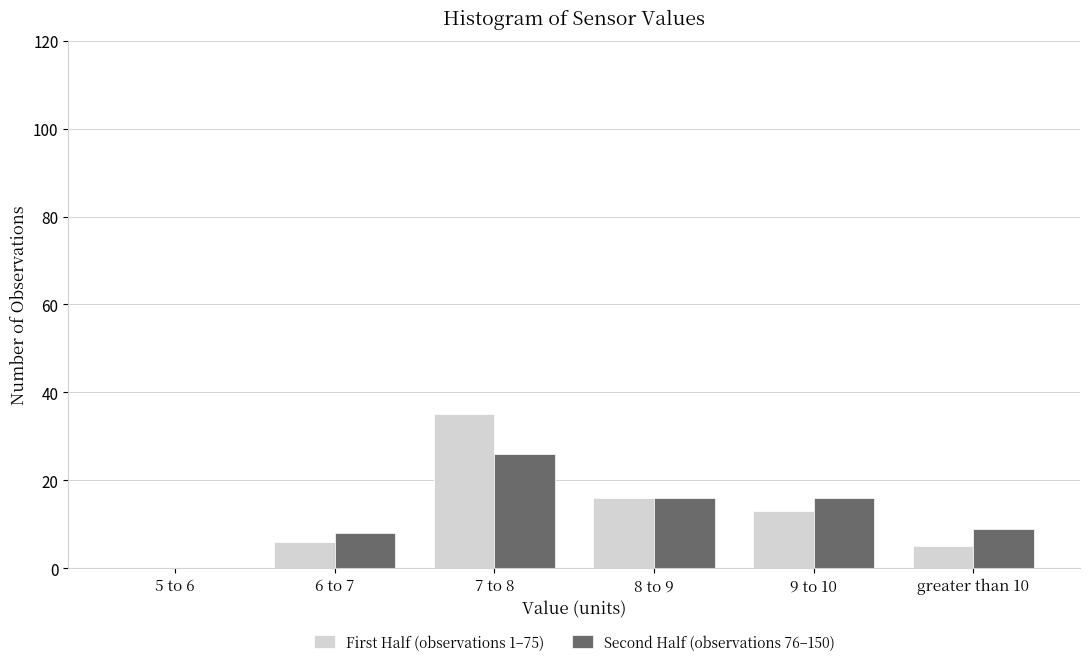

Reading left to right, extract all data points from this chart.

First Half (observations 1–75): 5 to 6=0	6 to 7=6	7 to 8=35	8 to 9=16	9 to 10=13	greater than 10=5
Second Half (observations 76–150): 5 to 6=0	6 to 7=8	7 to 8=26	8 to 9=16	9 to 10=16	greater than 10=9